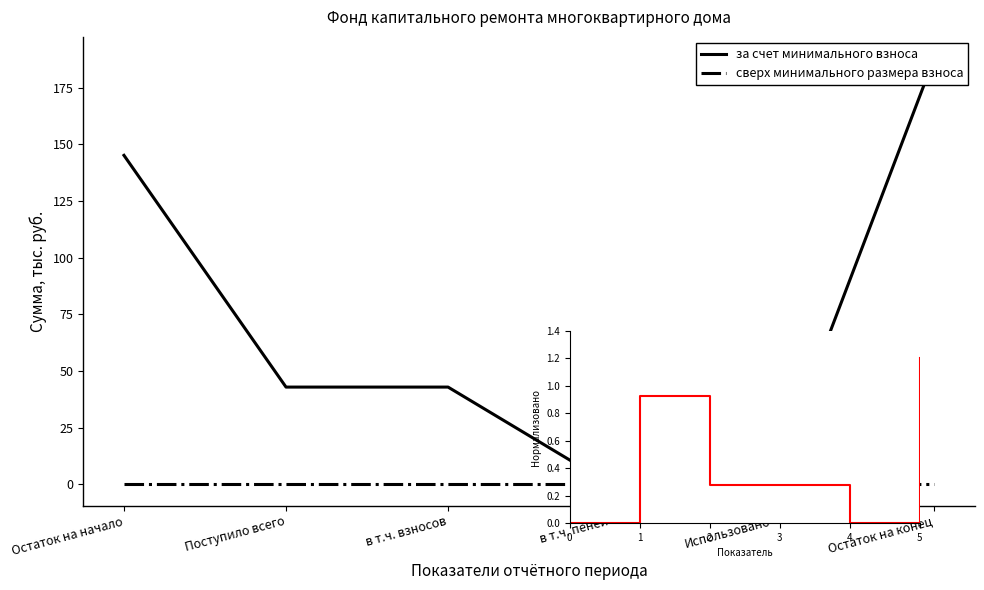

What is the label of the 4th point from the left?

в т.ч. пеней